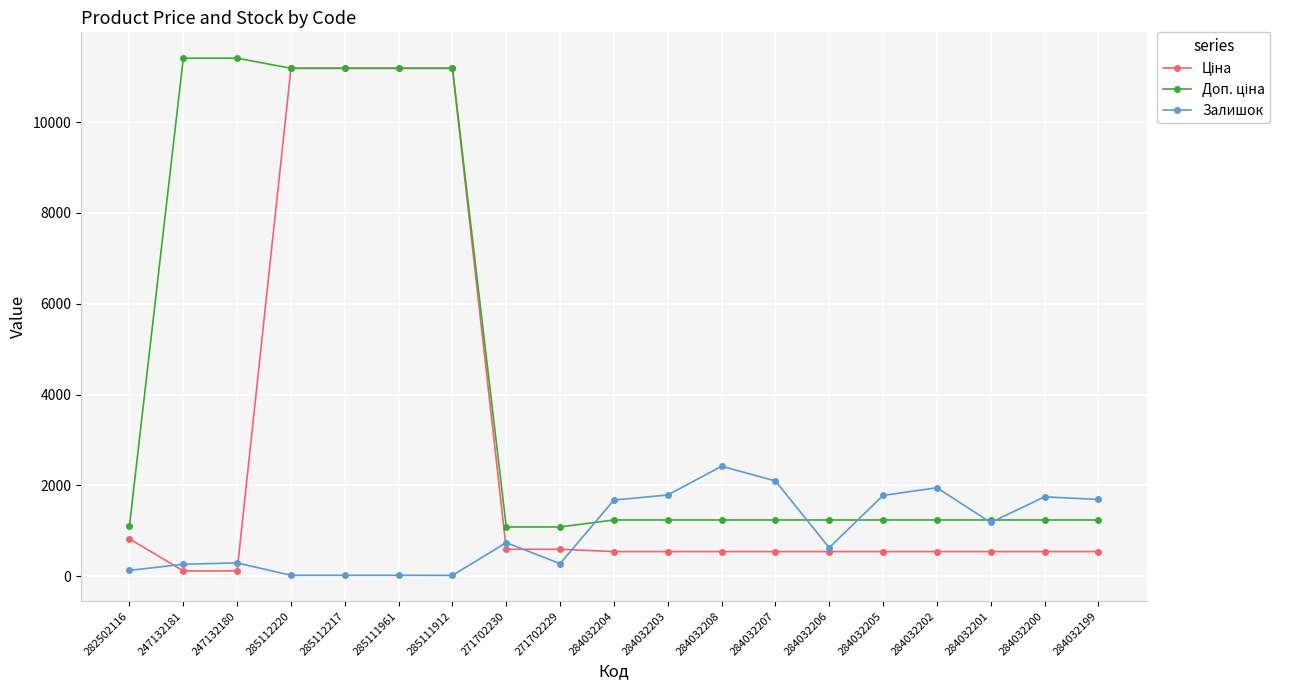

What position from the left is 284032201?

17